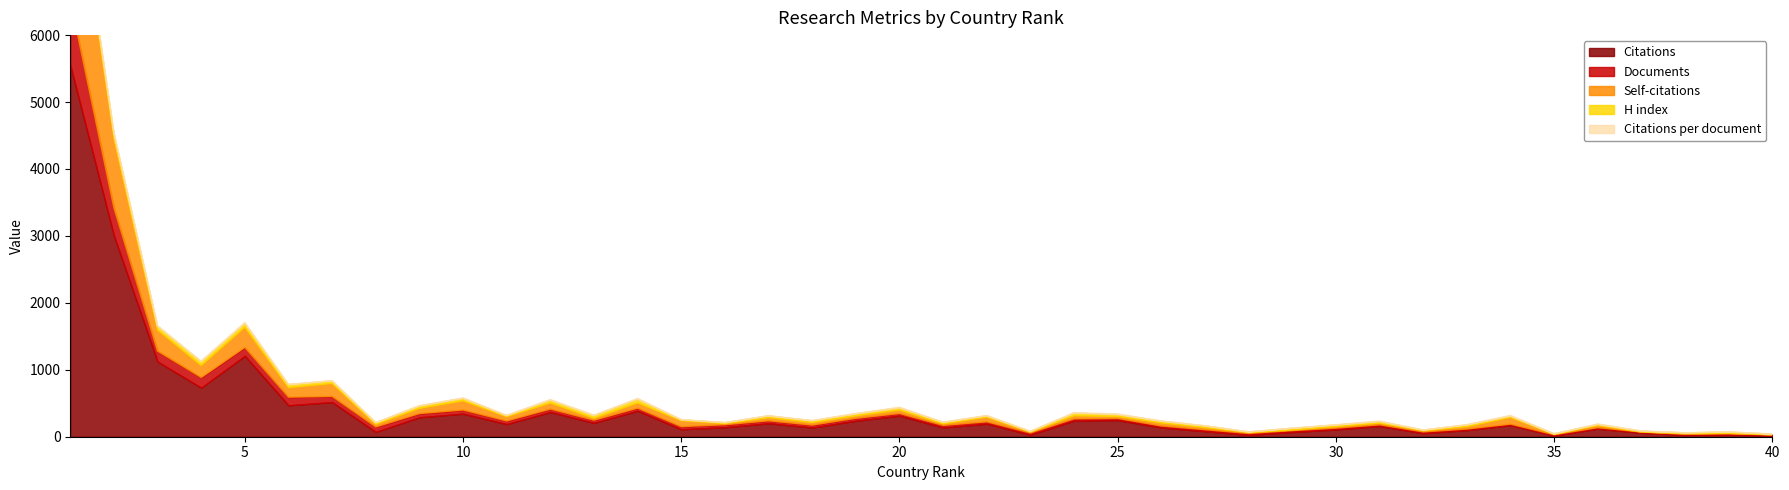

How many lines are shown in the chart?

5